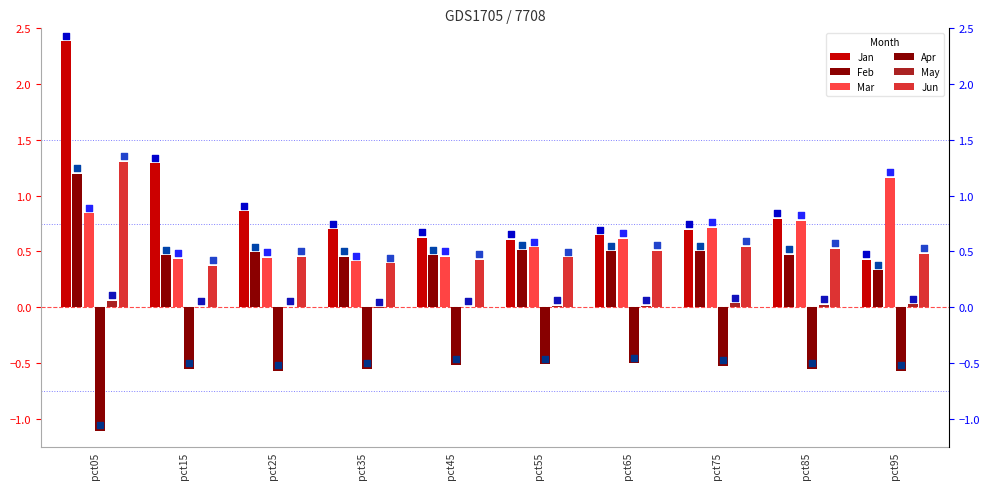

Is the value of Feb at pct65 greater than the value of Mar at pct85?

No